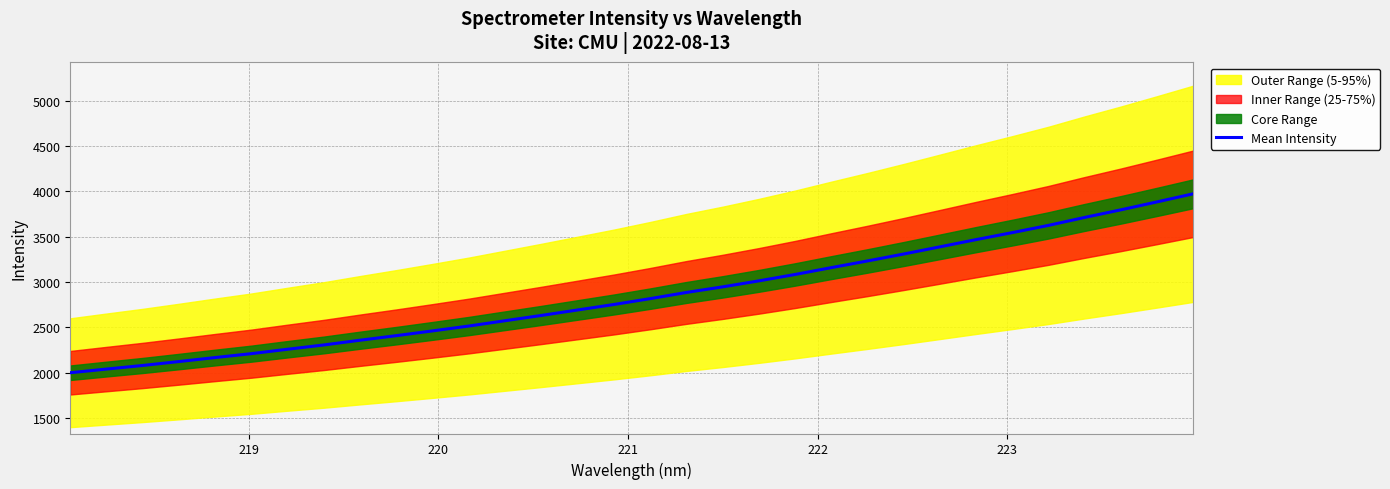

What is the highest value of the Mean Intensity series?

3971.6